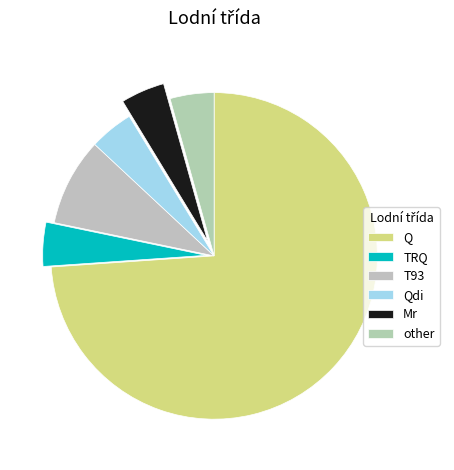

The Q slice represents 87% of the pie. True or false?

False